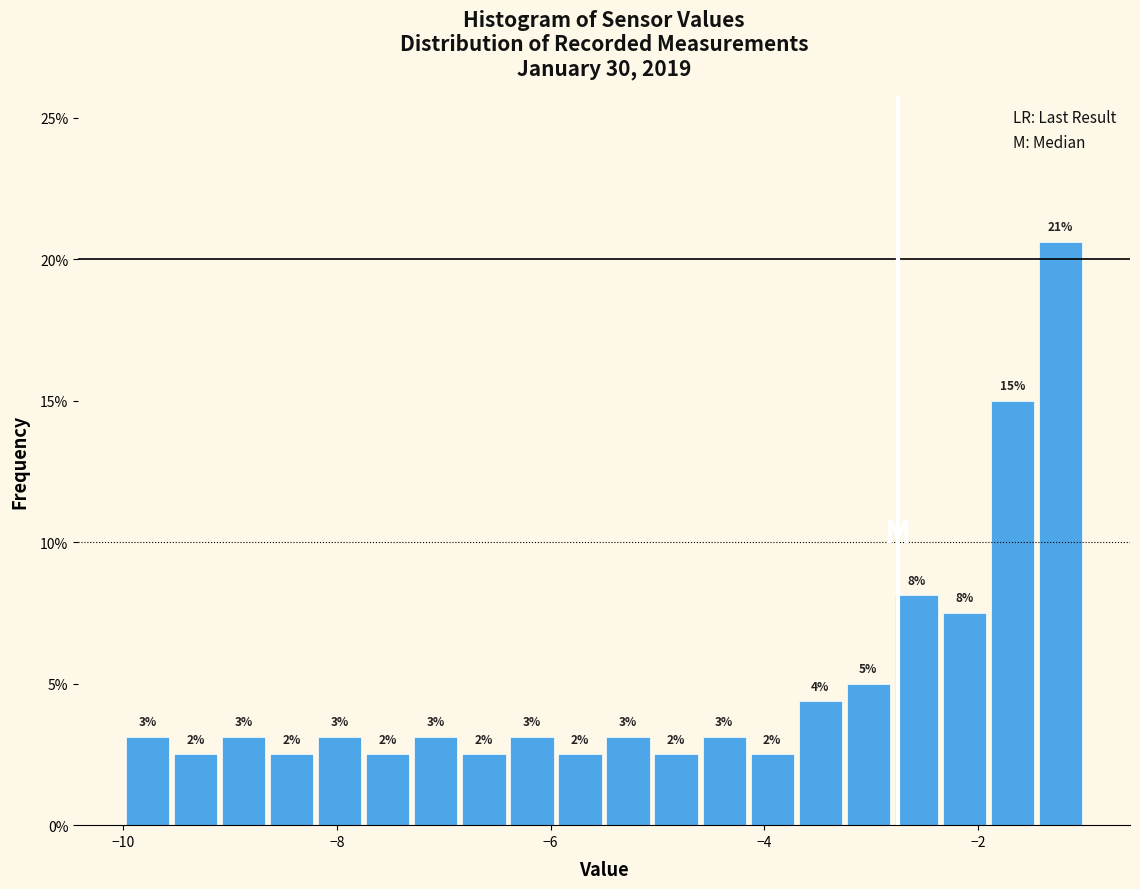

Around what value on the x-axis is the tallest bar? Give the approximate position of its centre, as read against the axis.

-1.2